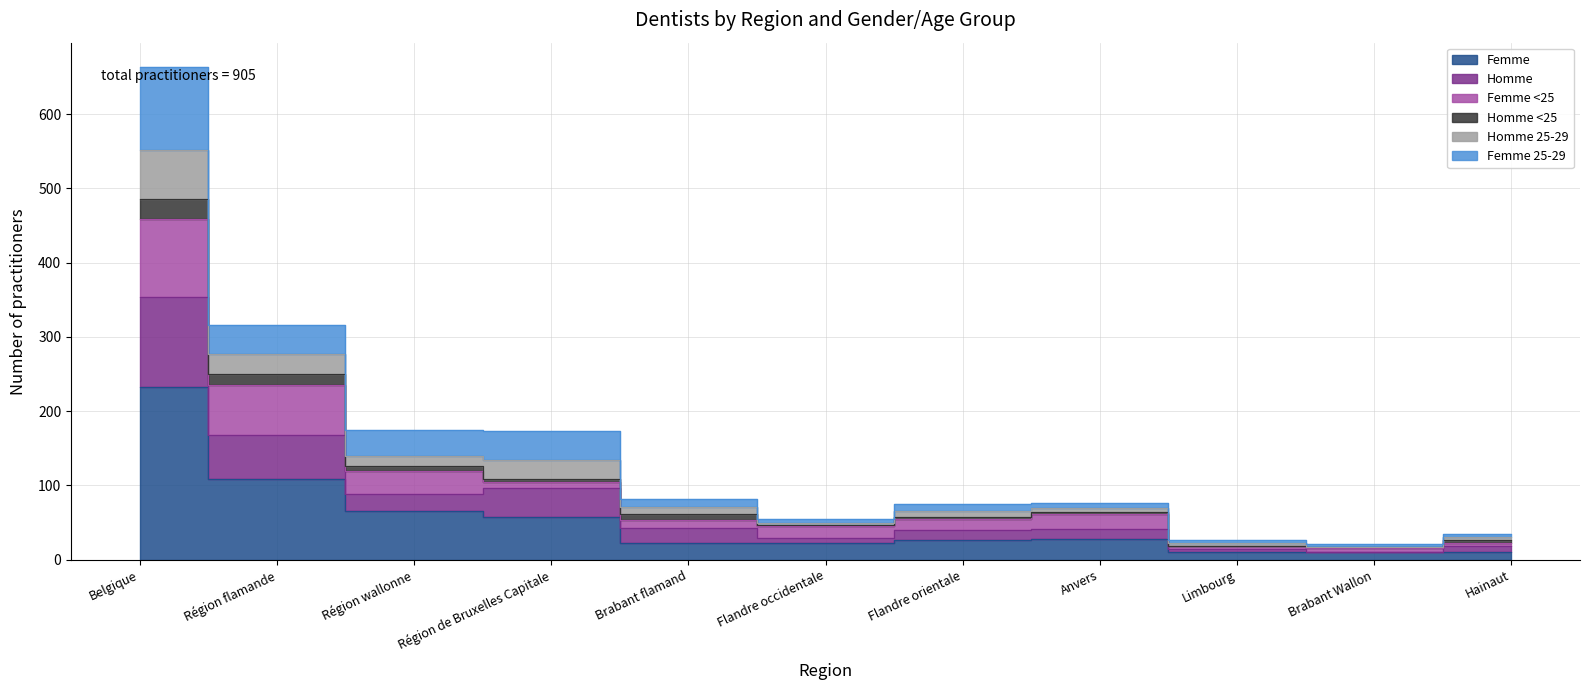

Where is the first local maximum for Homme 25-29?

Anvers